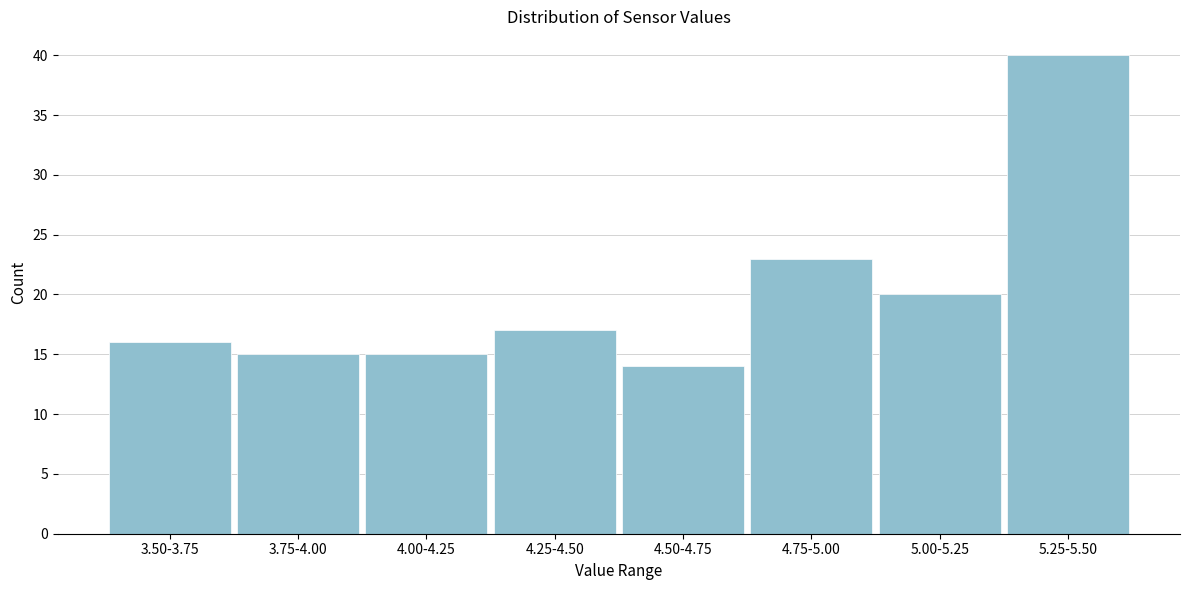

Reading left to right, what are all the values shown in this chart?

3.50-3.75=16	3.75-4.00=15	4.00-4.25=15	4.25-4.50=17	4.50-4.75=14	4.75-5.00=23	5.00-5.25=20	5.25-5.50=40